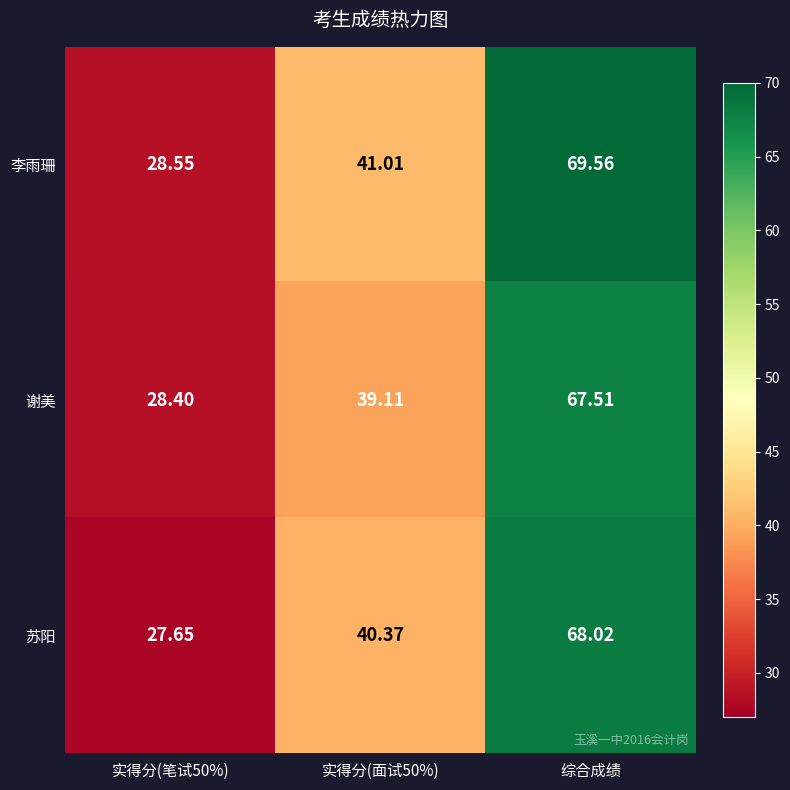

Which label corresponds to the smallest value in the chart?

实得分(笔试50%)